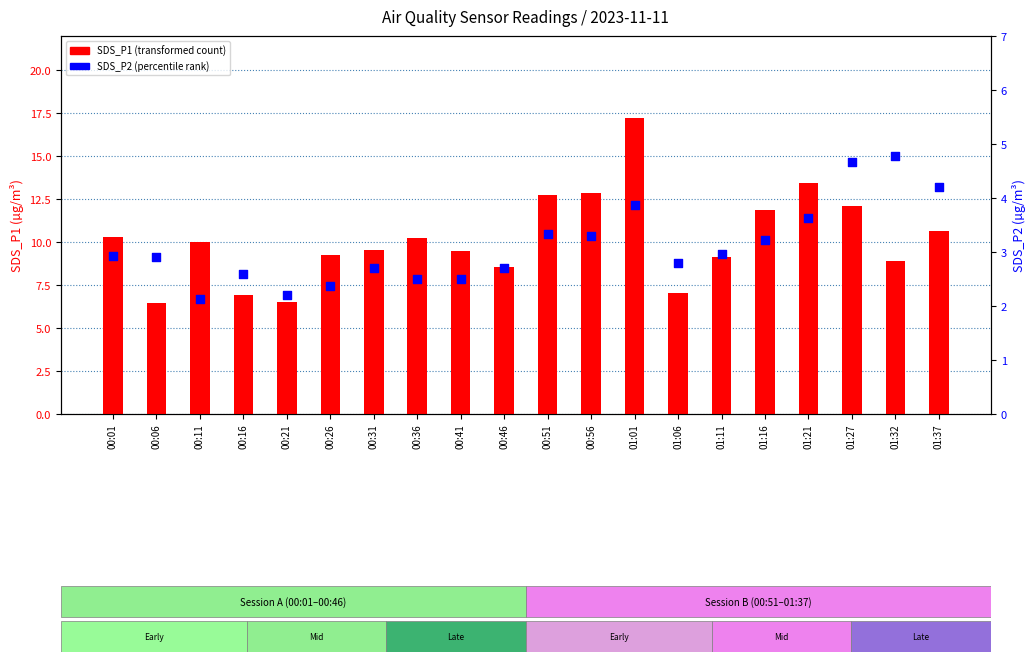

At how many categories does at least one series exceed 11?

6